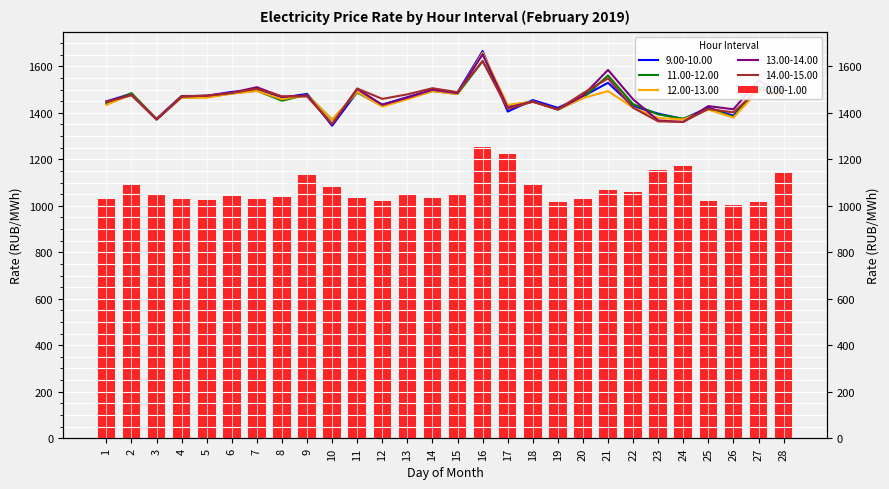

How many bars are there in each group?

6